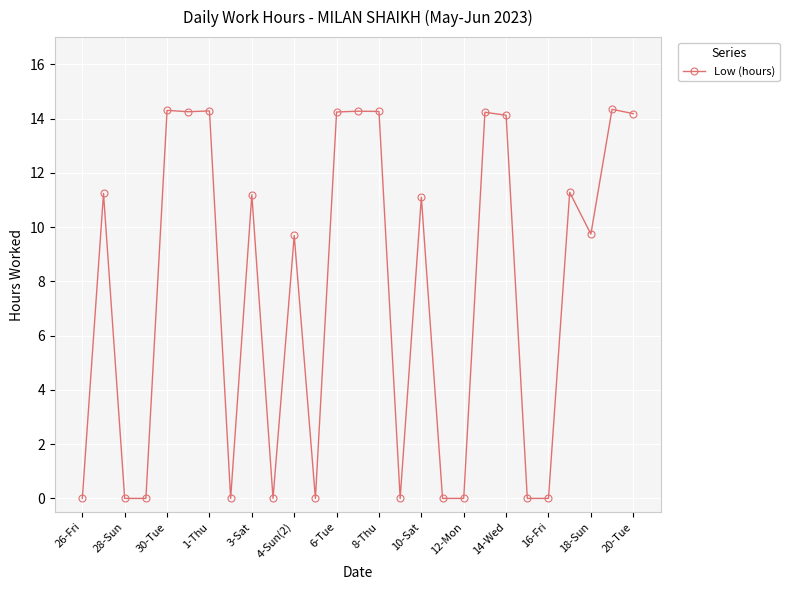

What is the greatest value displayed?

14.3